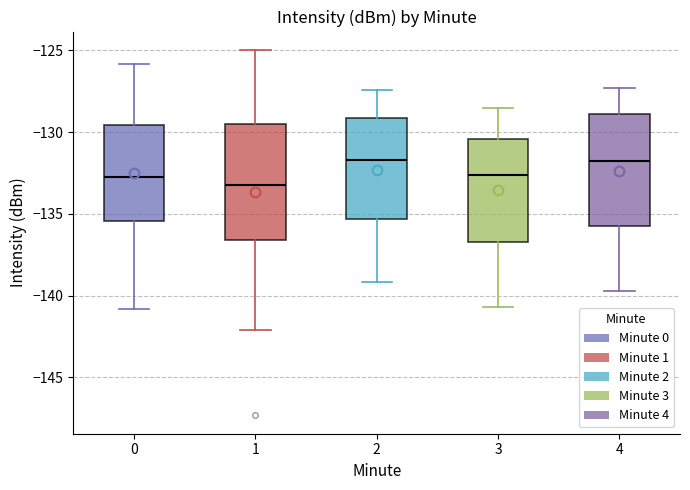

Where does the median line of the box at x = 3 sit on the y-axis? The values are not printed on the chart, so give them approximately, as read against the axis.

-132.5